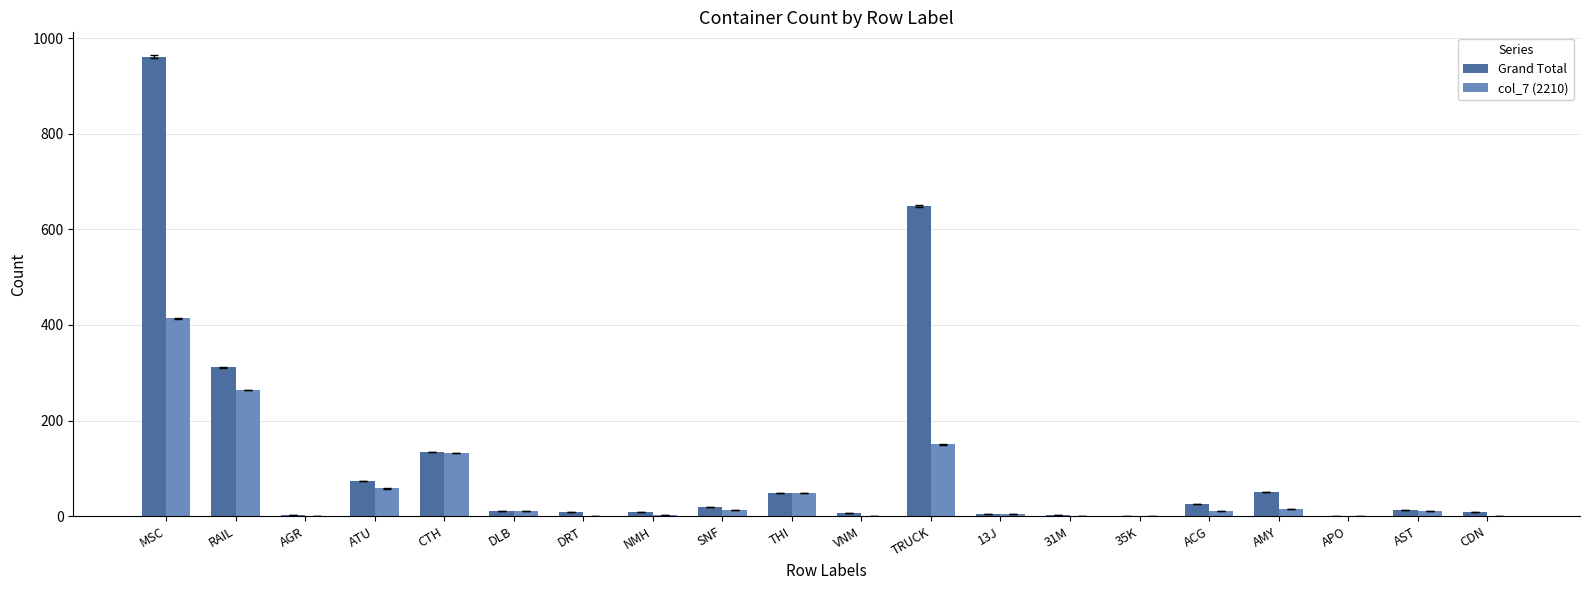

At which label does Grand Total reach its peak?

MSC